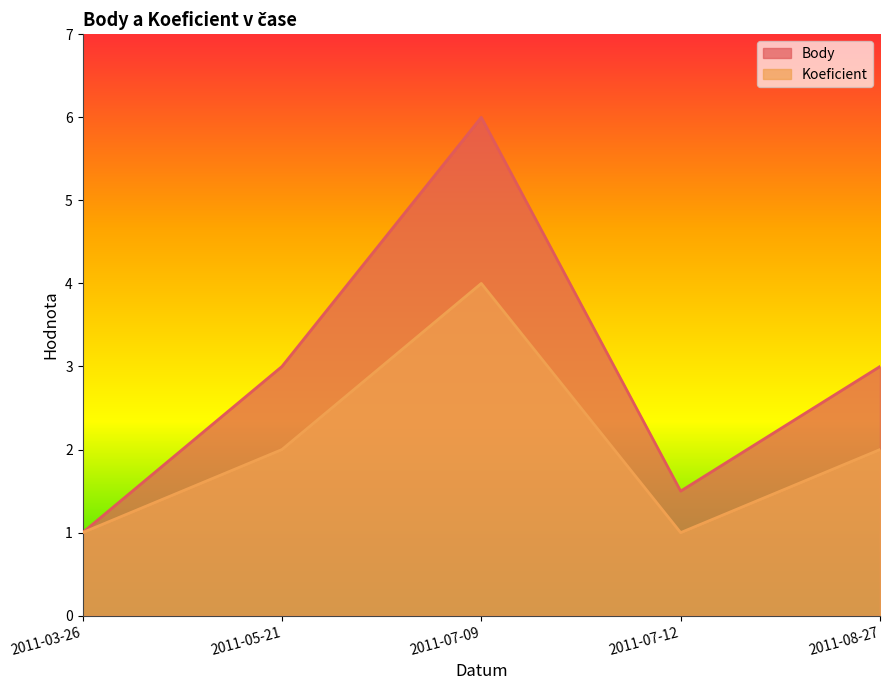

Which category has the highest value across all series?

2011-07-09